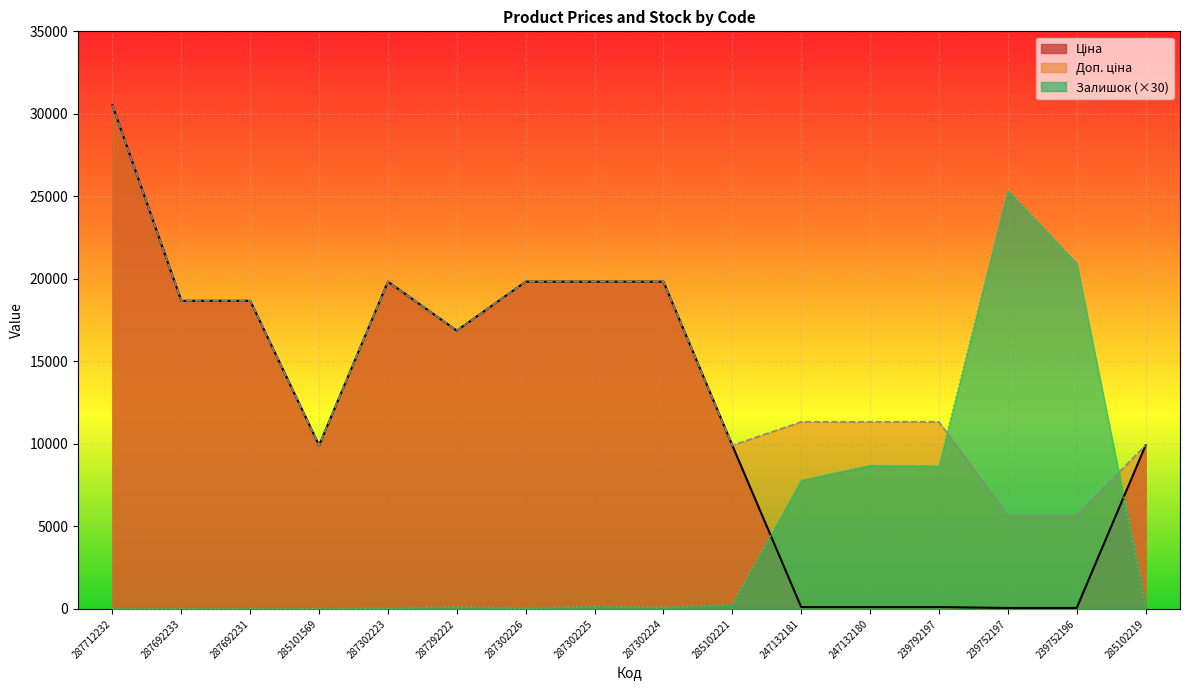

After their last crossing, which series has the higher values: Доп. ціна or Залишок?

Доп. ціна